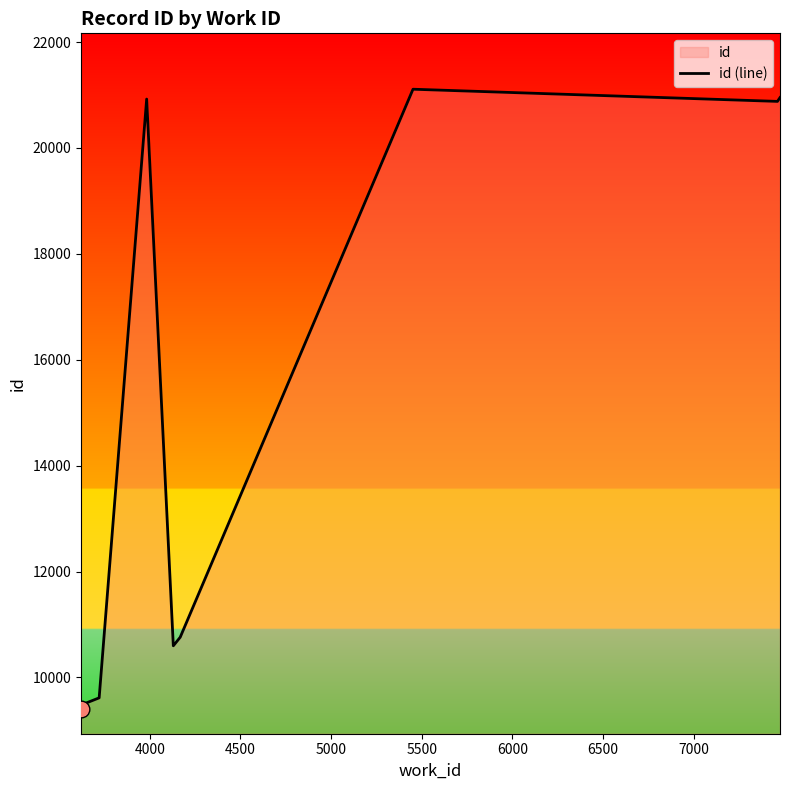

What is the maximum value shown in the chart?

21110